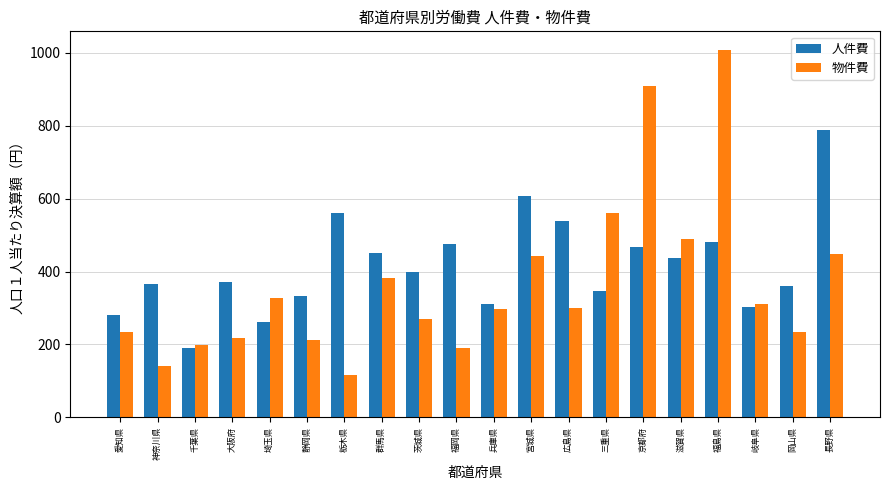

What value does the 人件費 series have at 福岡県?

476